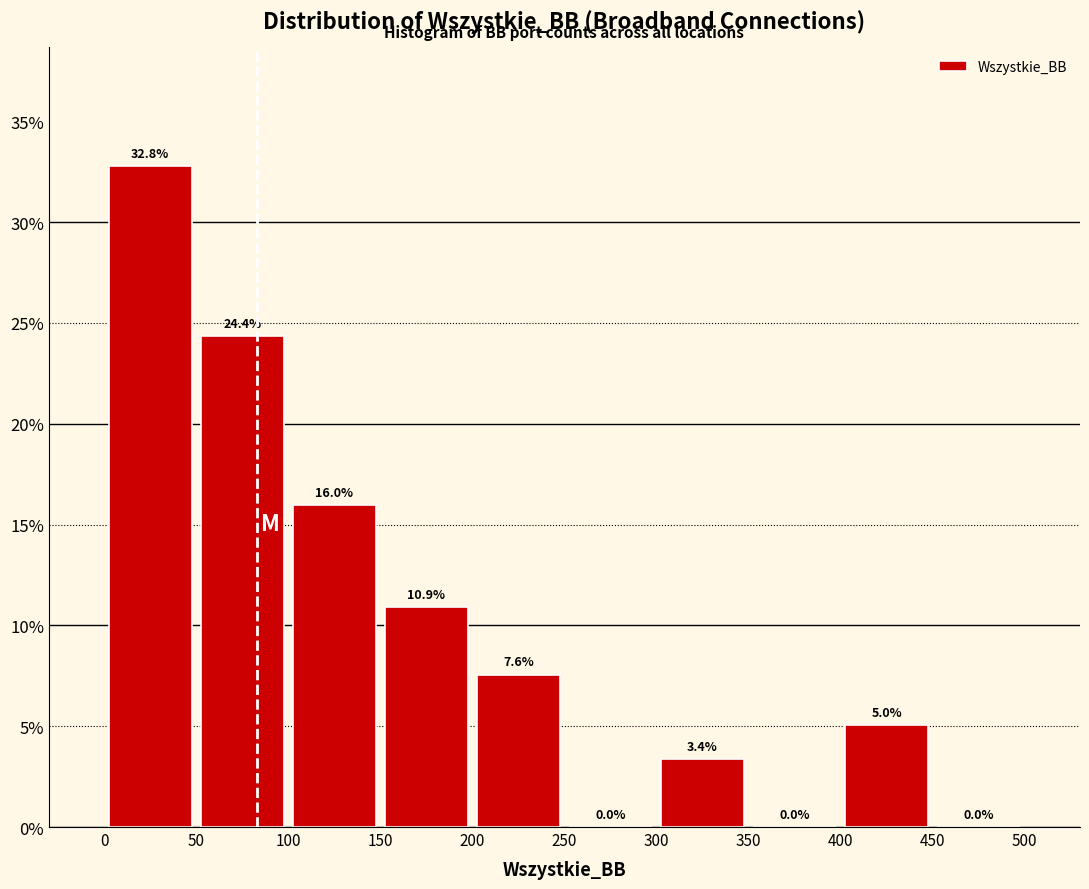

Over which range of the x-axis is the bar tallest?

0 to 50